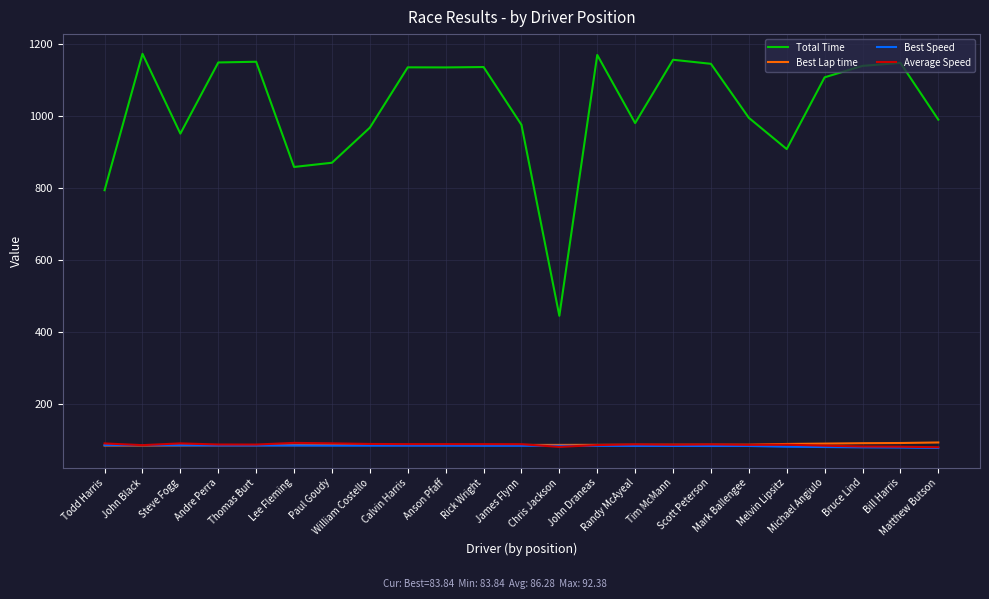

What position from the right is Paul Goudy?

17